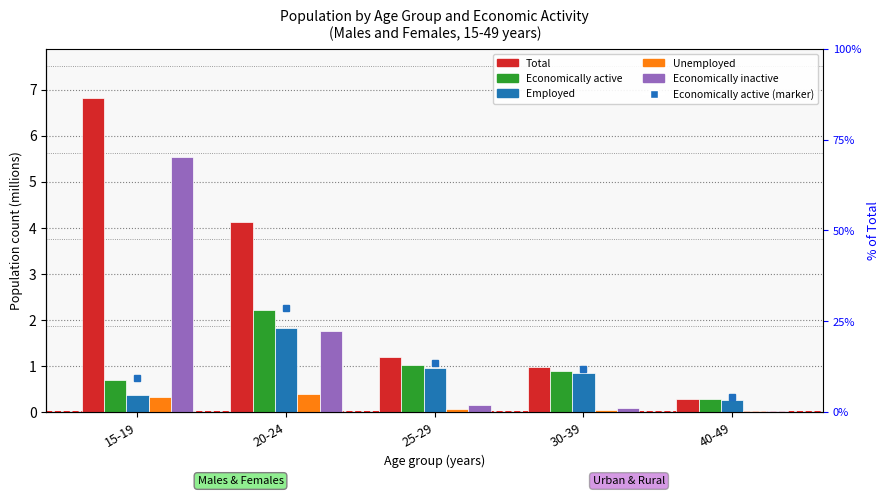

What position from the right is 20-24?

4